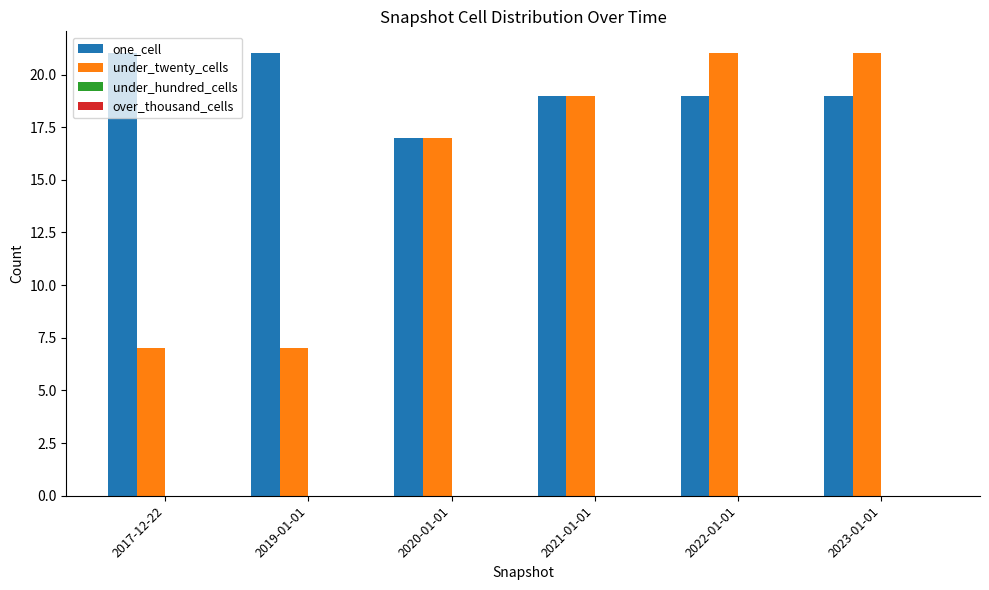

How many series are shown in this chart?

2